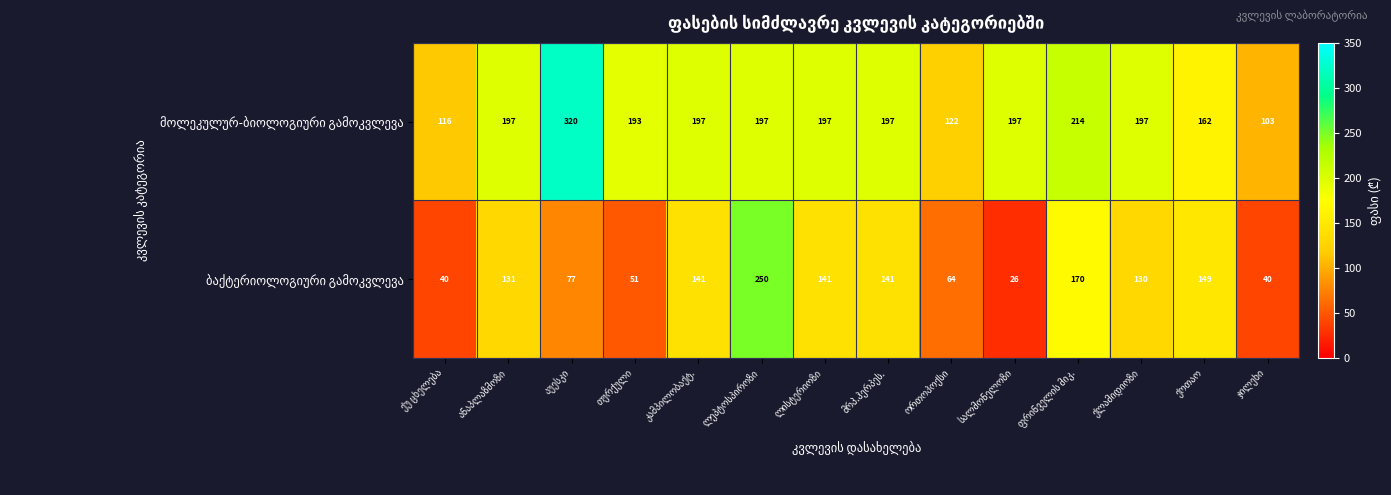

What is the greatest value displayed?

320